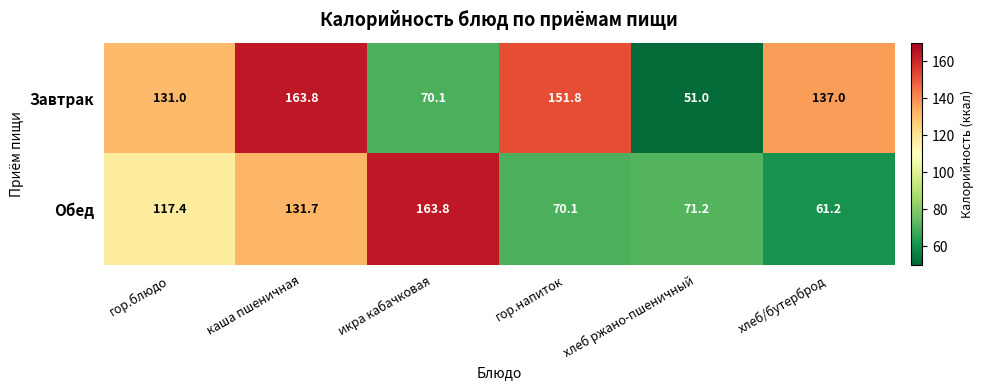

Which series has the widest spread of values?

Завтрак